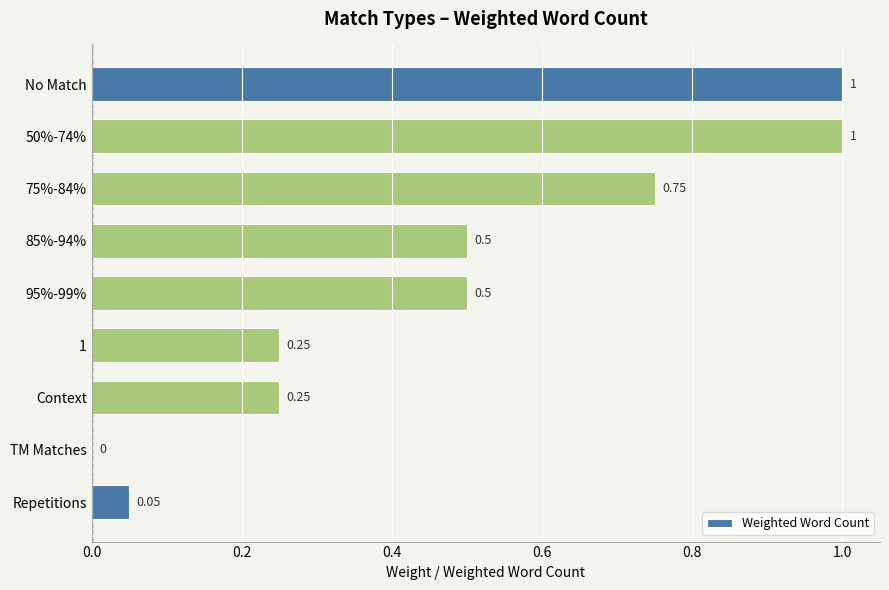

At which label is the value closest to 0?

TM Matches